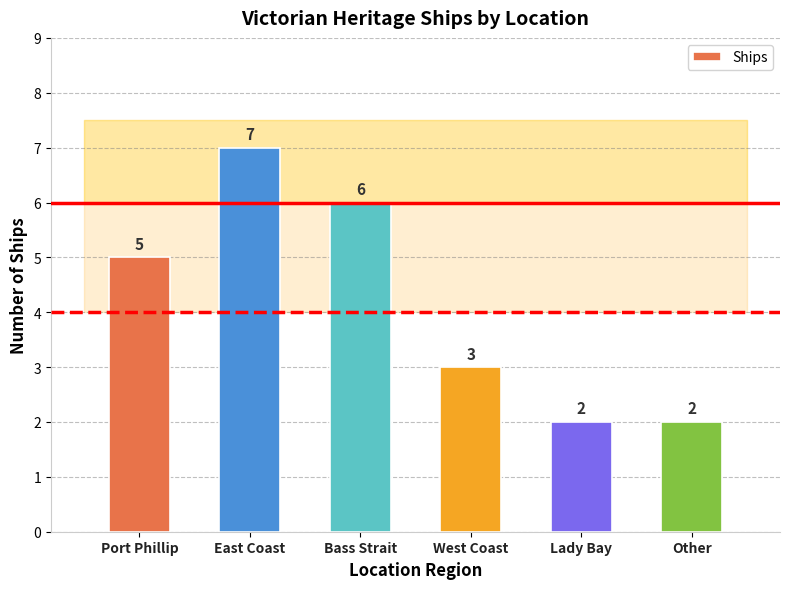

How many data points does each series have?

6